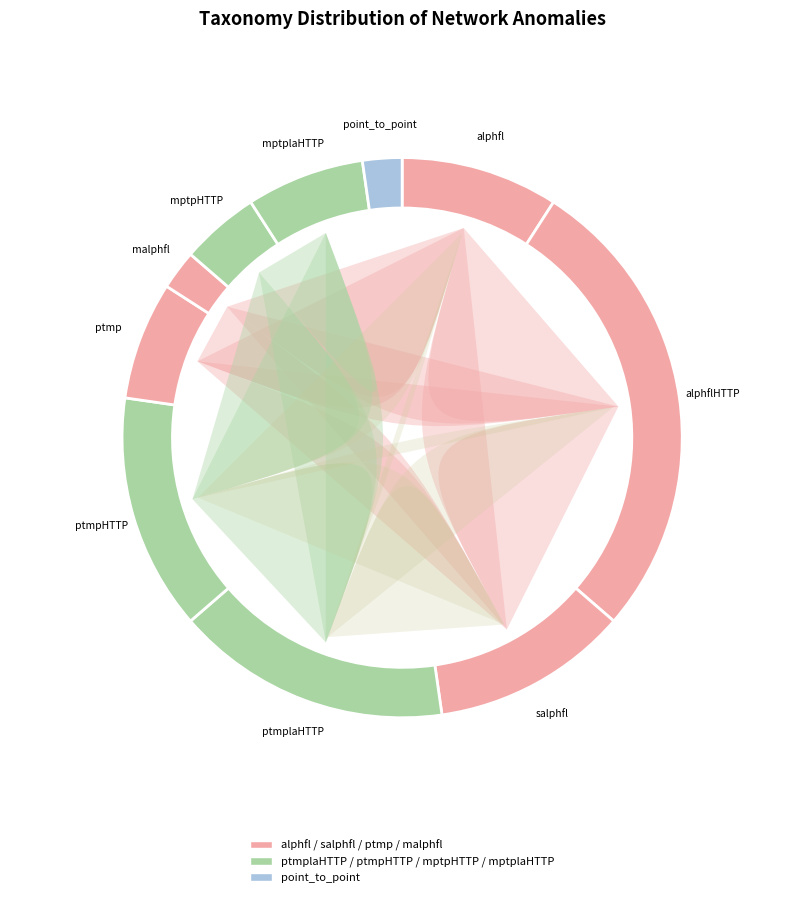

Is it true that ptmpHTTP is 19% of the pie?

False